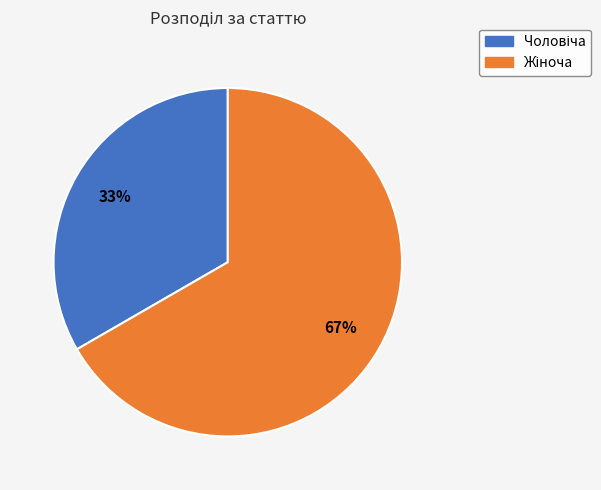

Does any single category account for the majority?

Yes